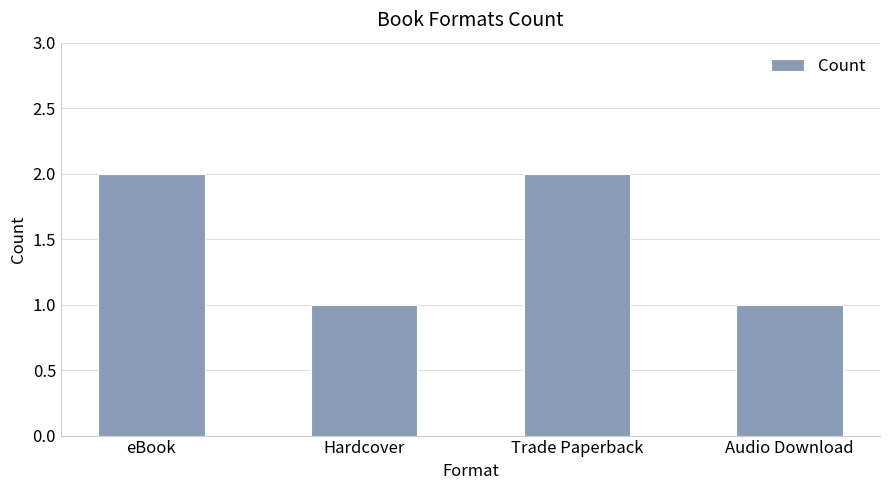

How many bars are there in total?

4